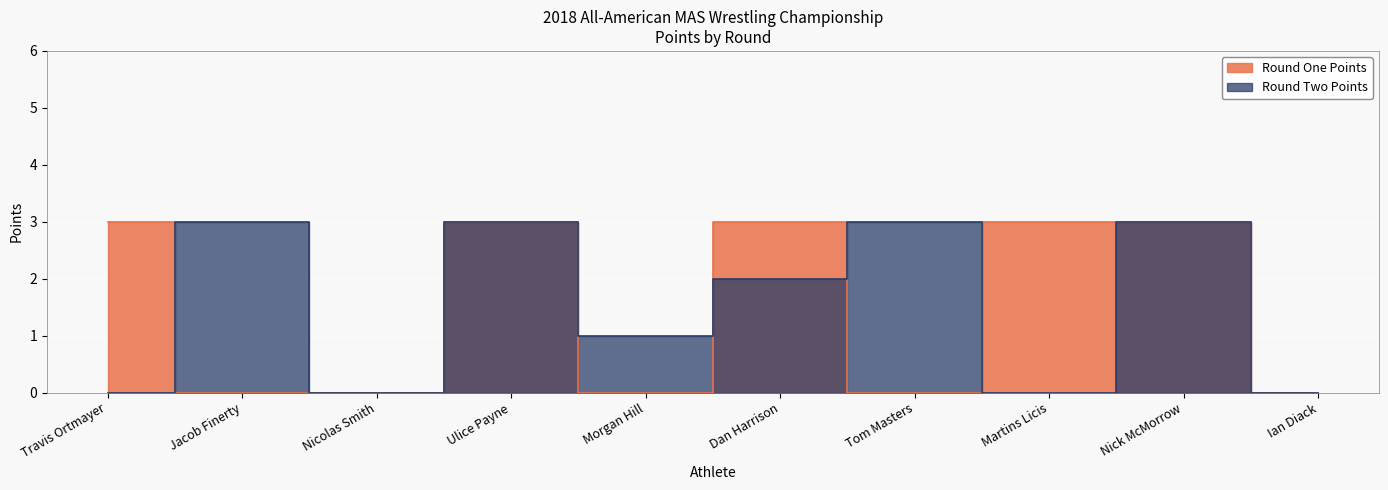

Is it true that Round Two Points equals 0 at Martins Licis?

True